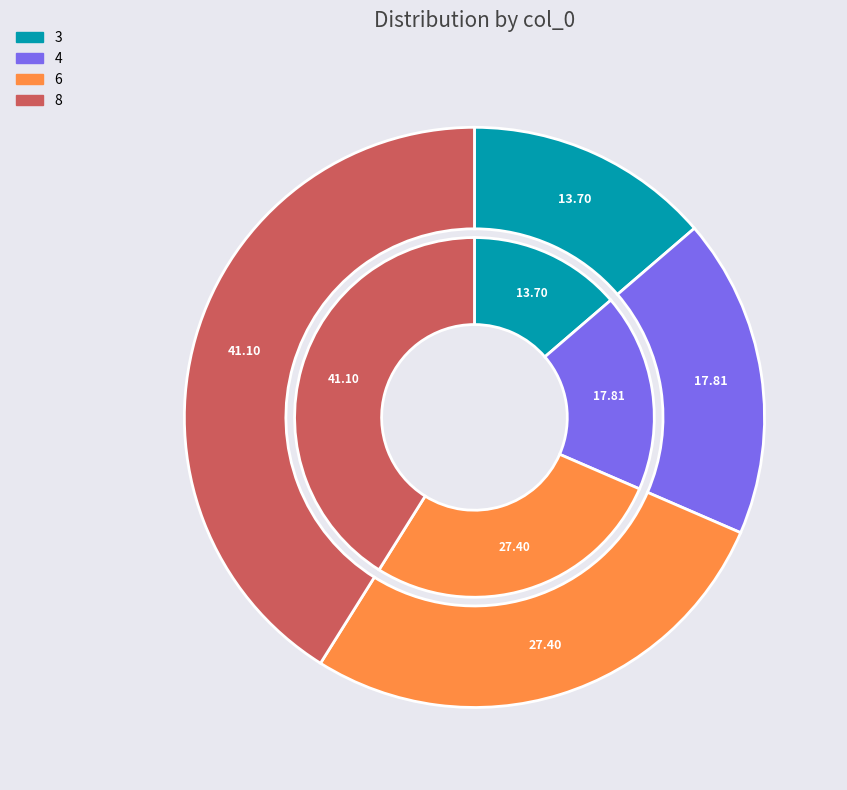

What is the smallest slice in the pie chart?

3